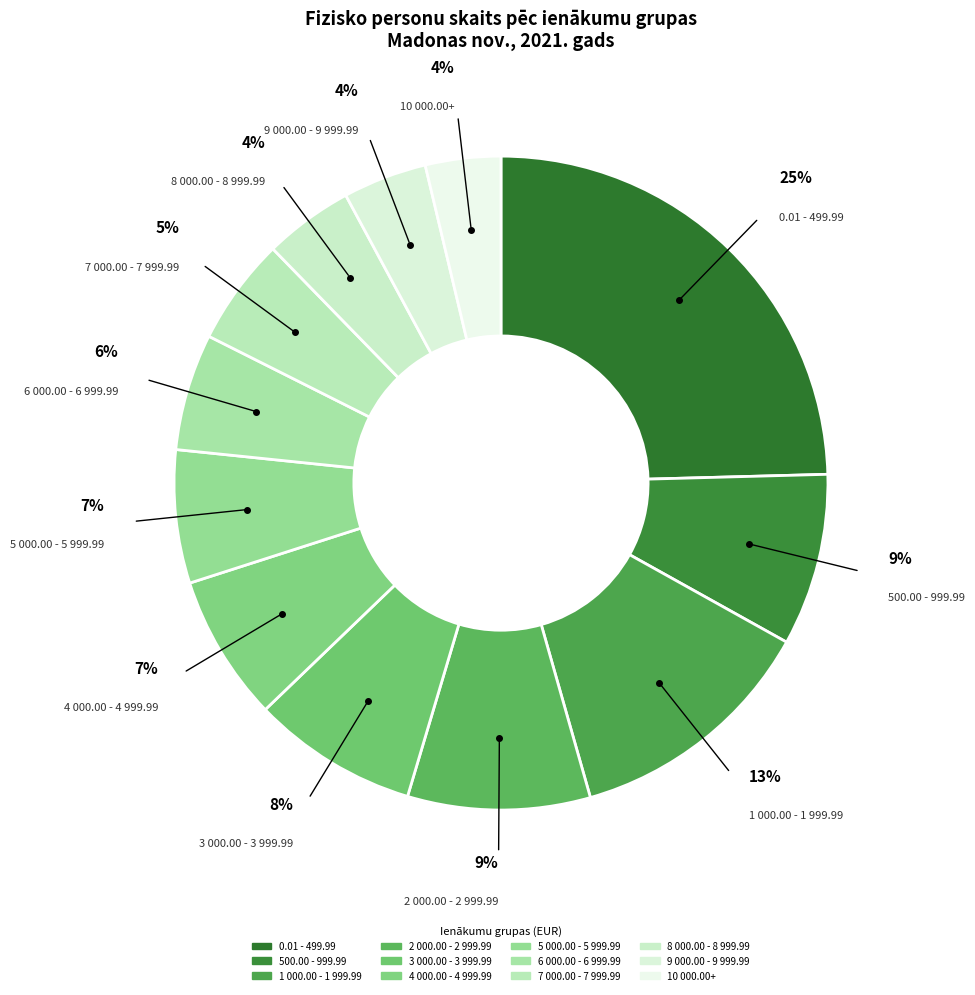

Which slice is the largest?

0.01 - 499.99